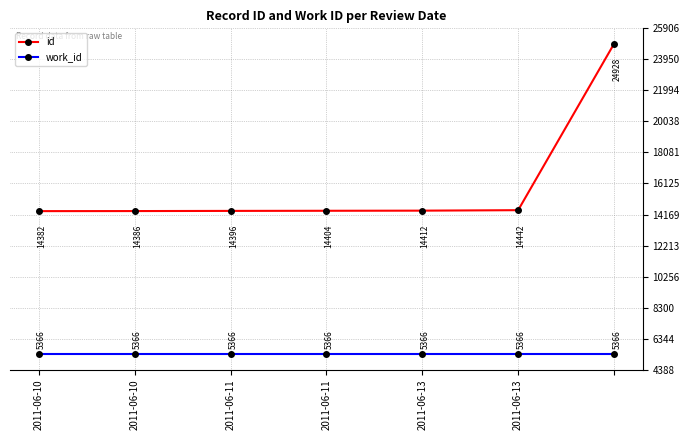

Which series has the largest range (max minus min)?

id